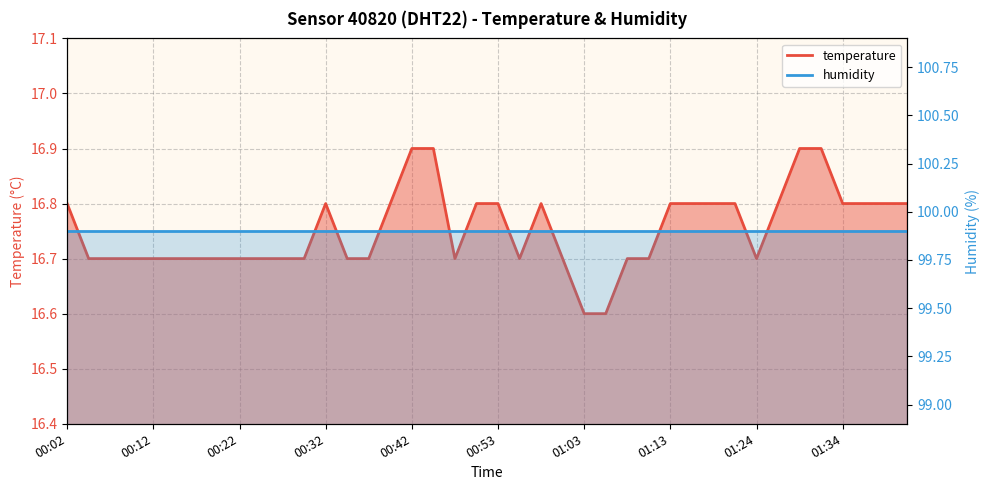

Rank the categories by value from highest to lowest.

00:42, 00:45, 01:29, 01:31, 00:02, 00:32, 00:40, 00:50, 00:53, 00:58, 01:13, 01:16, 01:19, 01:21, 01:26, 01:34, 01:36, 01:39, 01:41, 00:04, 00:07, 00:09, 00:12, 00:14, 00:17, 00:19, 00:22, 00:24, 00:27, 00:30, 00:35, 00:37, 00:47, 00:55, 01:00, 01:08, 01:11, 01:24, 01:03, 01:05